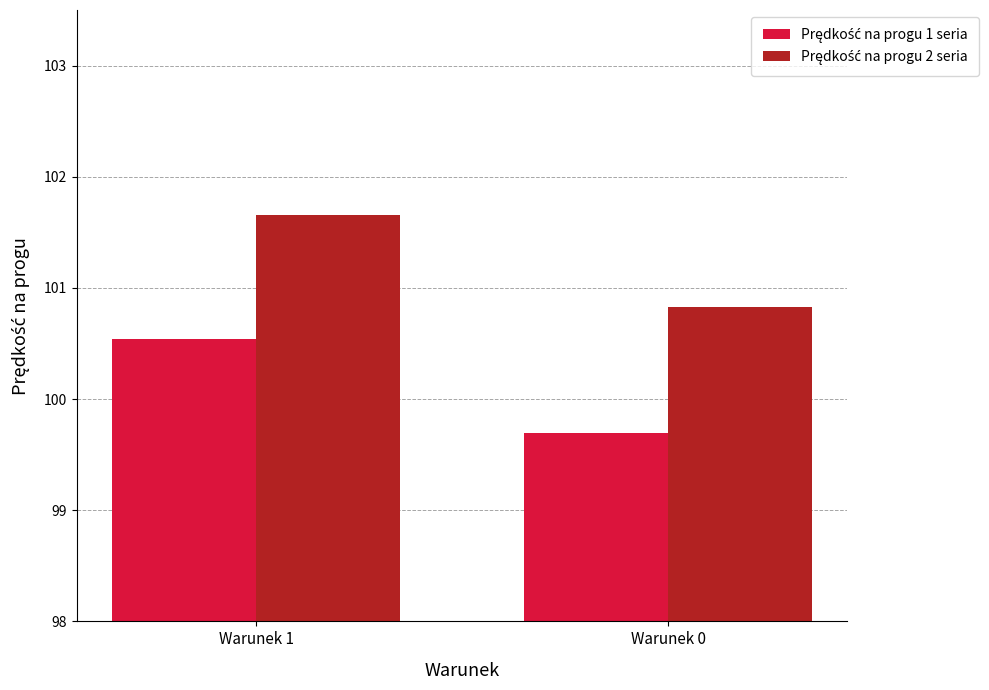

What is the spread (max minus min) of values at Warunek 1?

1.1